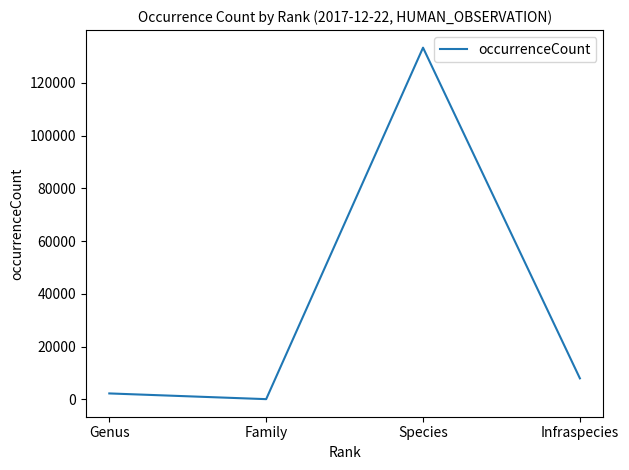

Is it true that the value at Genus is 2270?

True